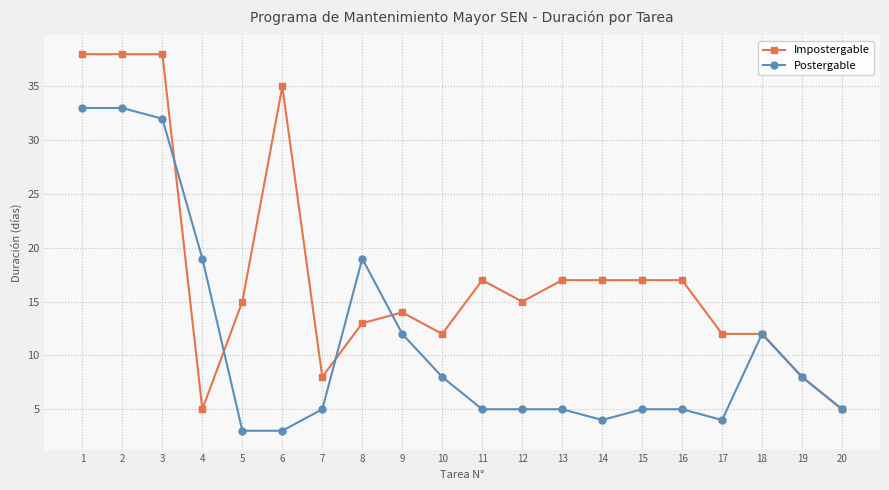

Which series changed the most between 1 and 14?

Postergable